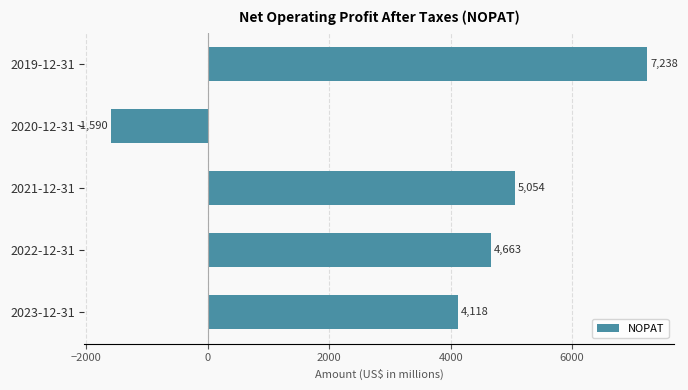

How many negative values are there?

1